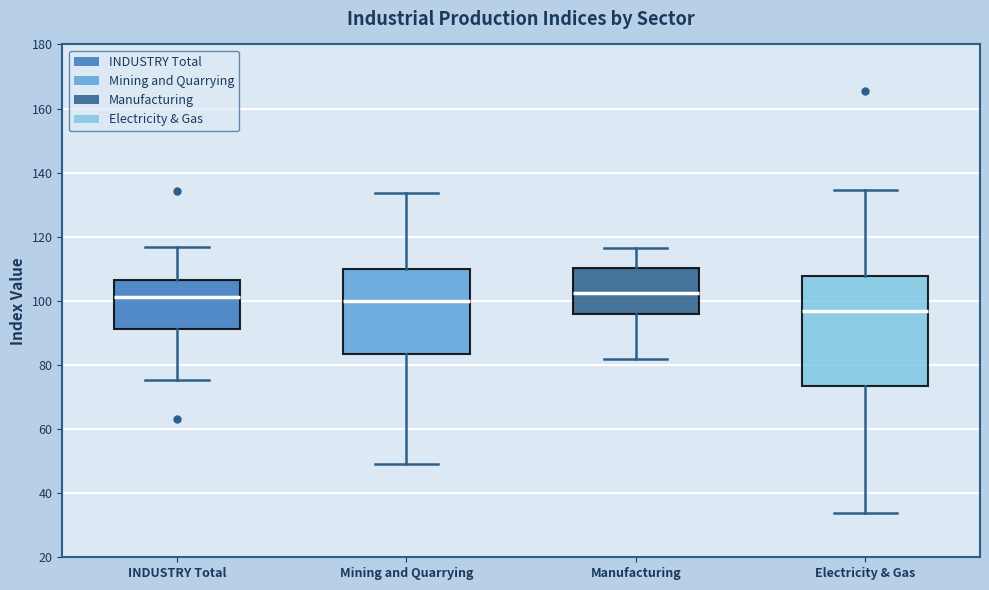

Comparing the boxes themselves (not the whiskers), which one is the tallest?

Electricity & Gas